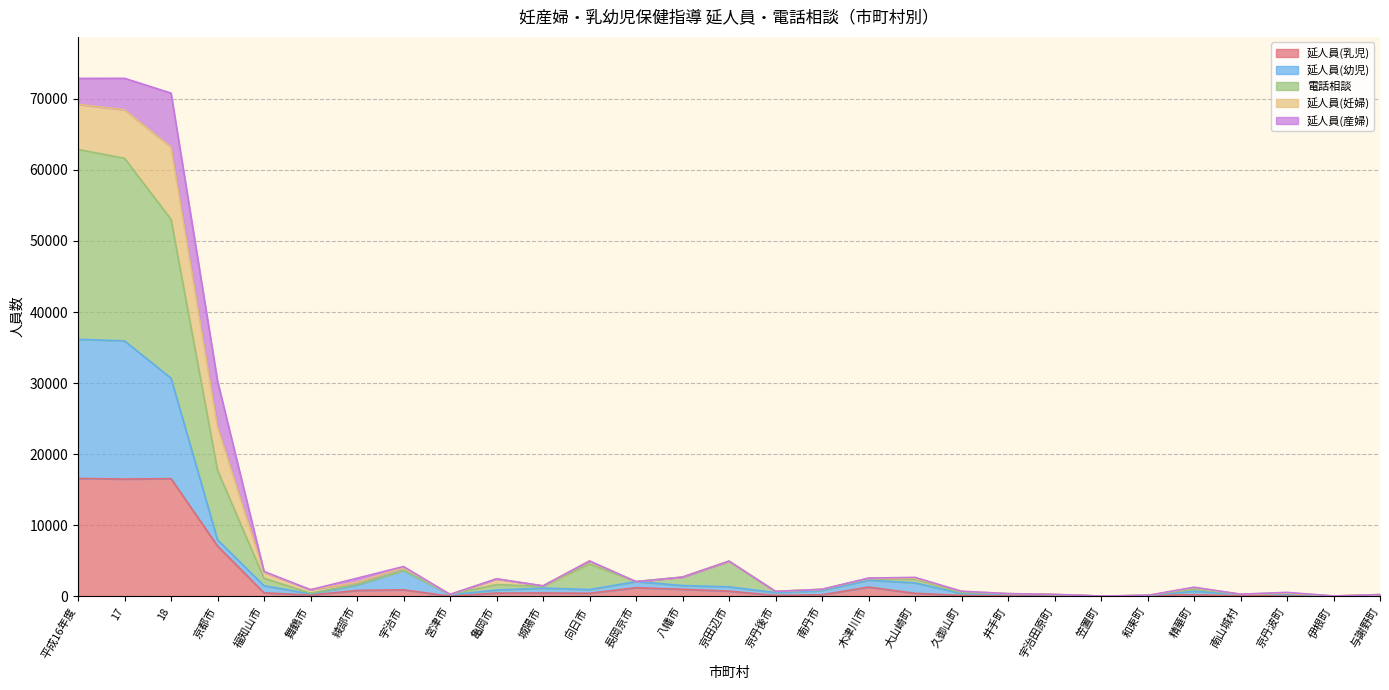

Where is the first local minimum for 延人員(乳児)?

17